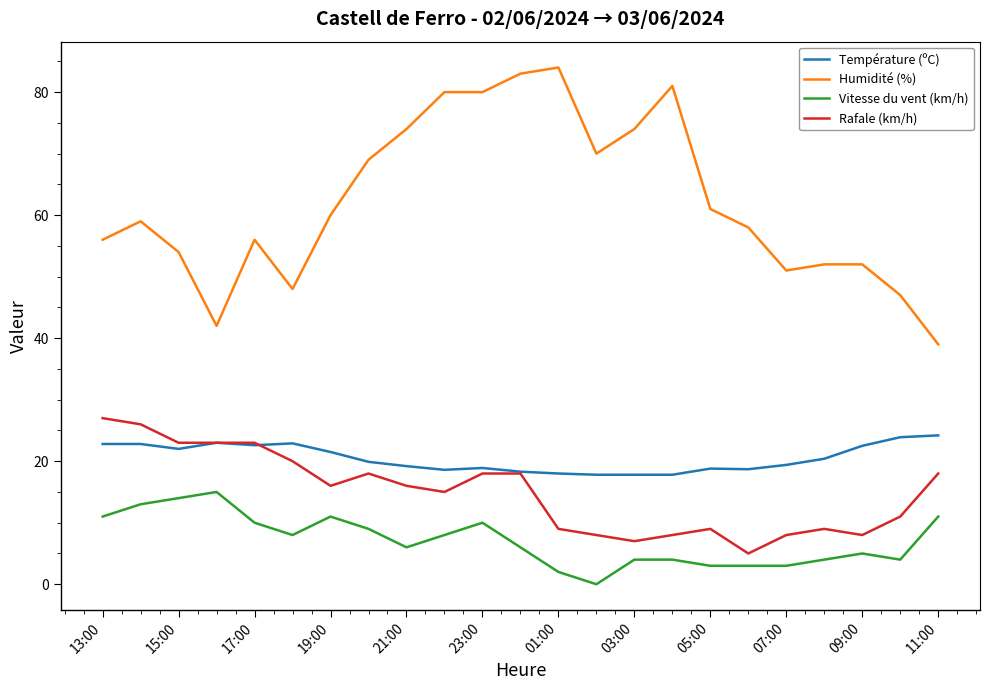

Which series has the widest spread of values?

Humidité (%)